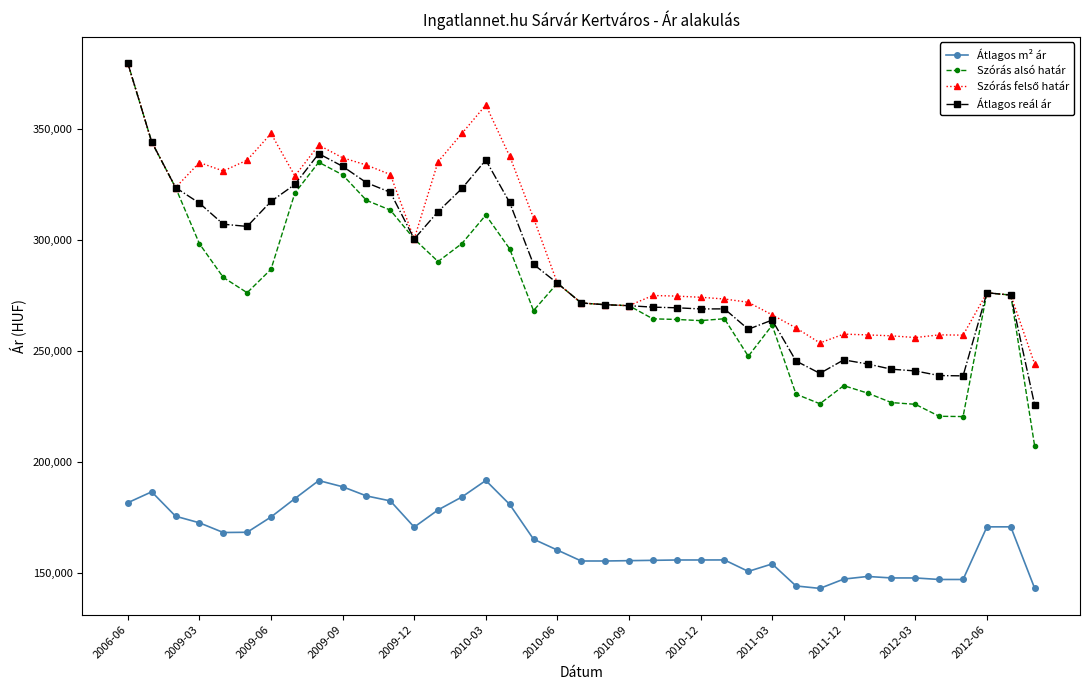

Which series has the largest range (max minus min)?

Szórás alsó határ